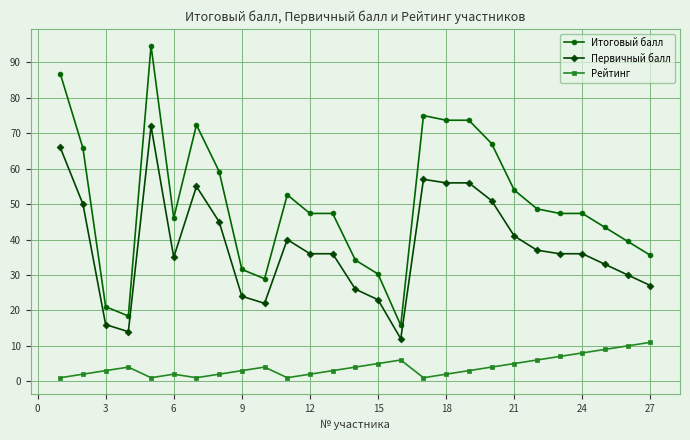

Which series has the largest range (max minus min)?

Итоговый балл